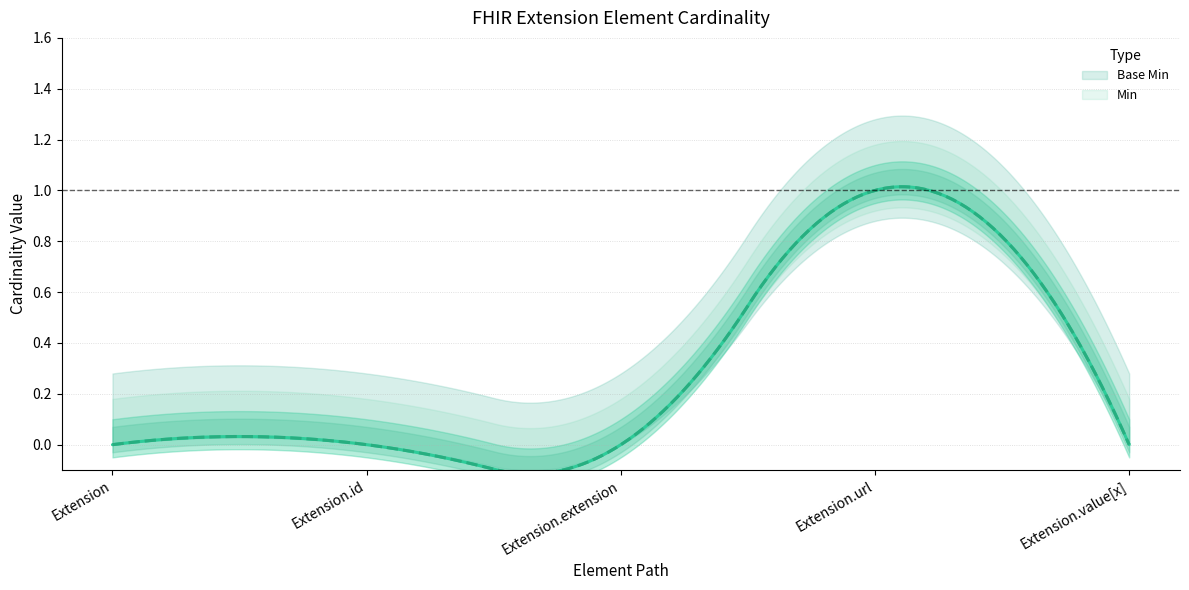

True or false: Min and Base Min intersect in this chart.

False